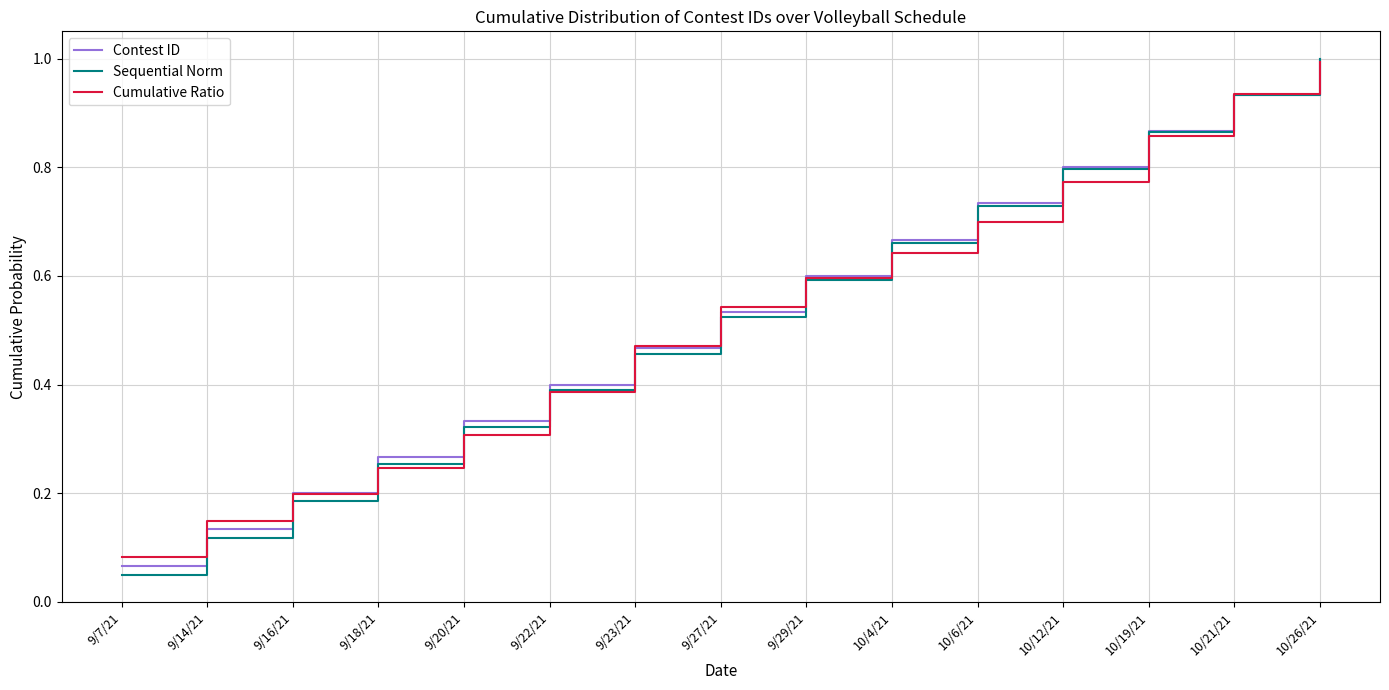

Is the value of Sequential Norm at 9/22/21 greater than the value of Contest ID at 10/19/21?

No